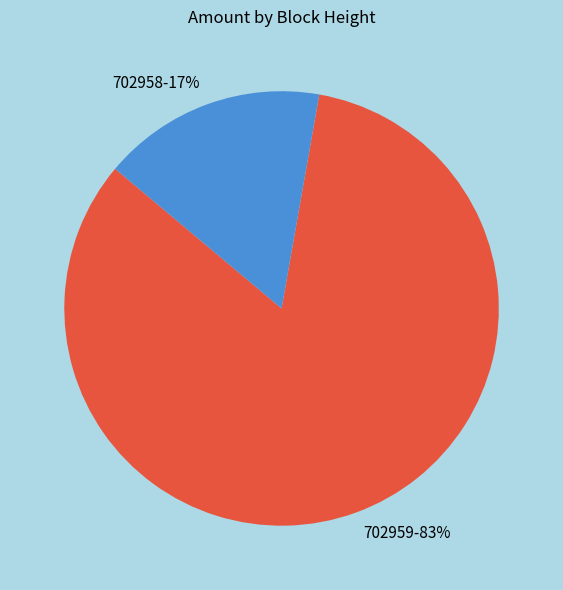

How many slices are in this pie chart?

2